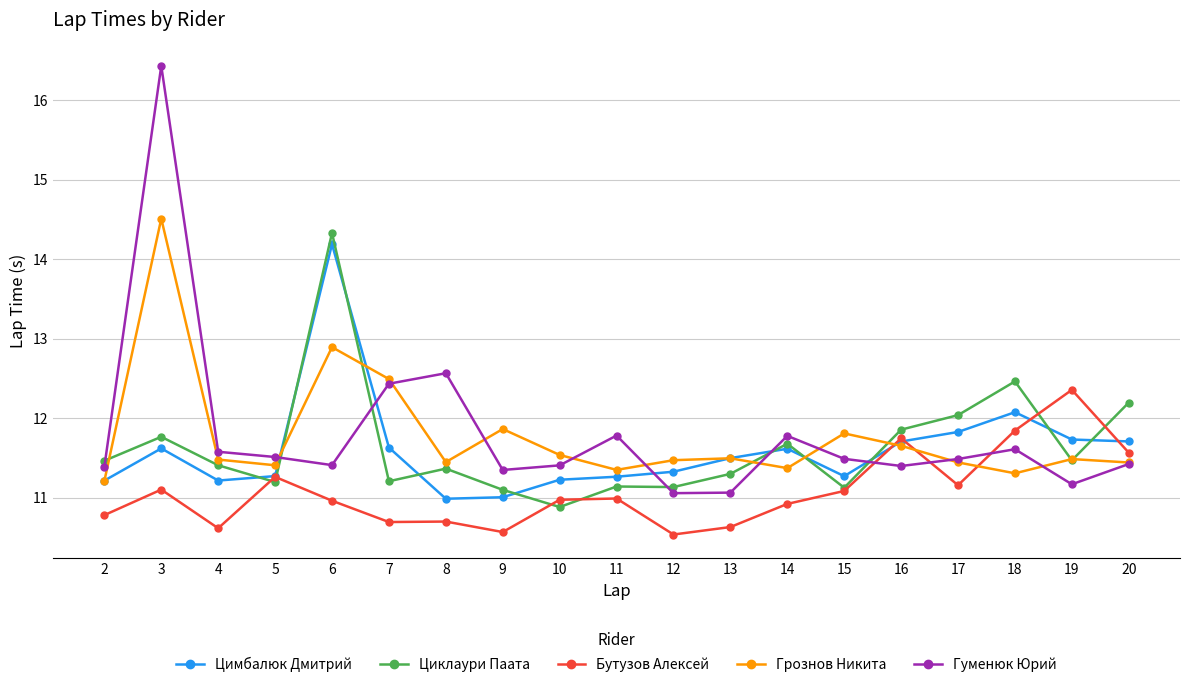

True or false: Грознов Никита has more than 2 interior local peaks.

True